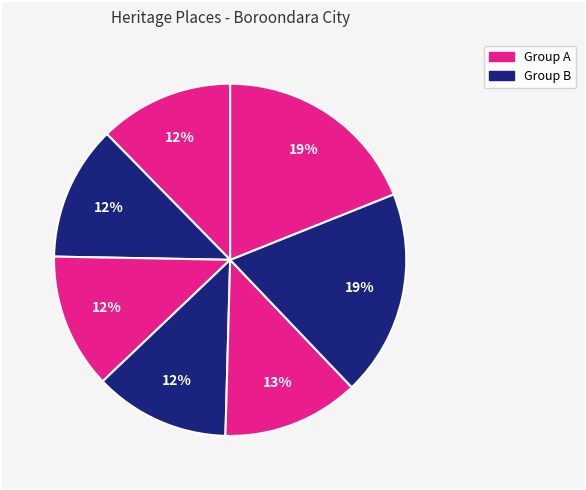

To the nearest percent, what is the difference between the largest and smallest slice percentages?

7%